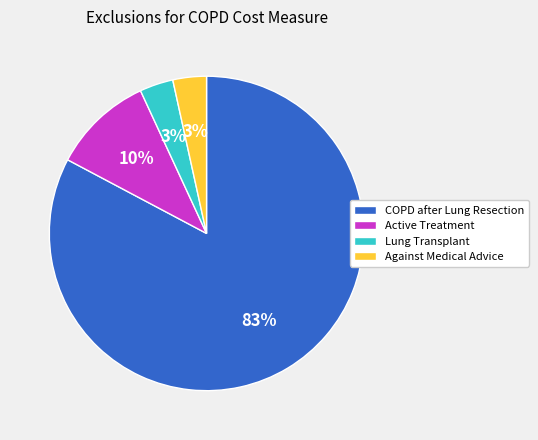

How many segments does this pie chart have?

4